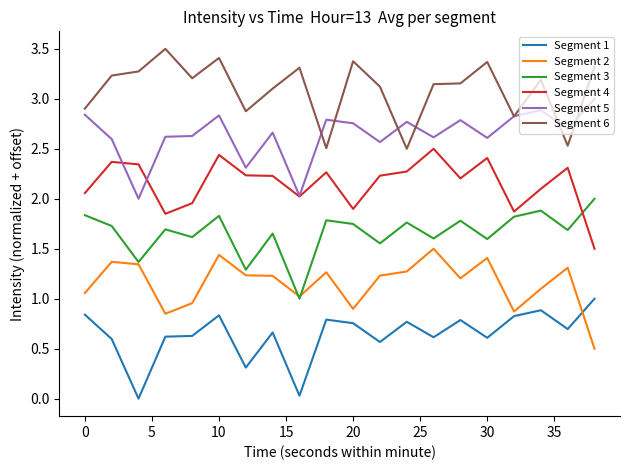

What is the maximum value shown in the chart?

3.5